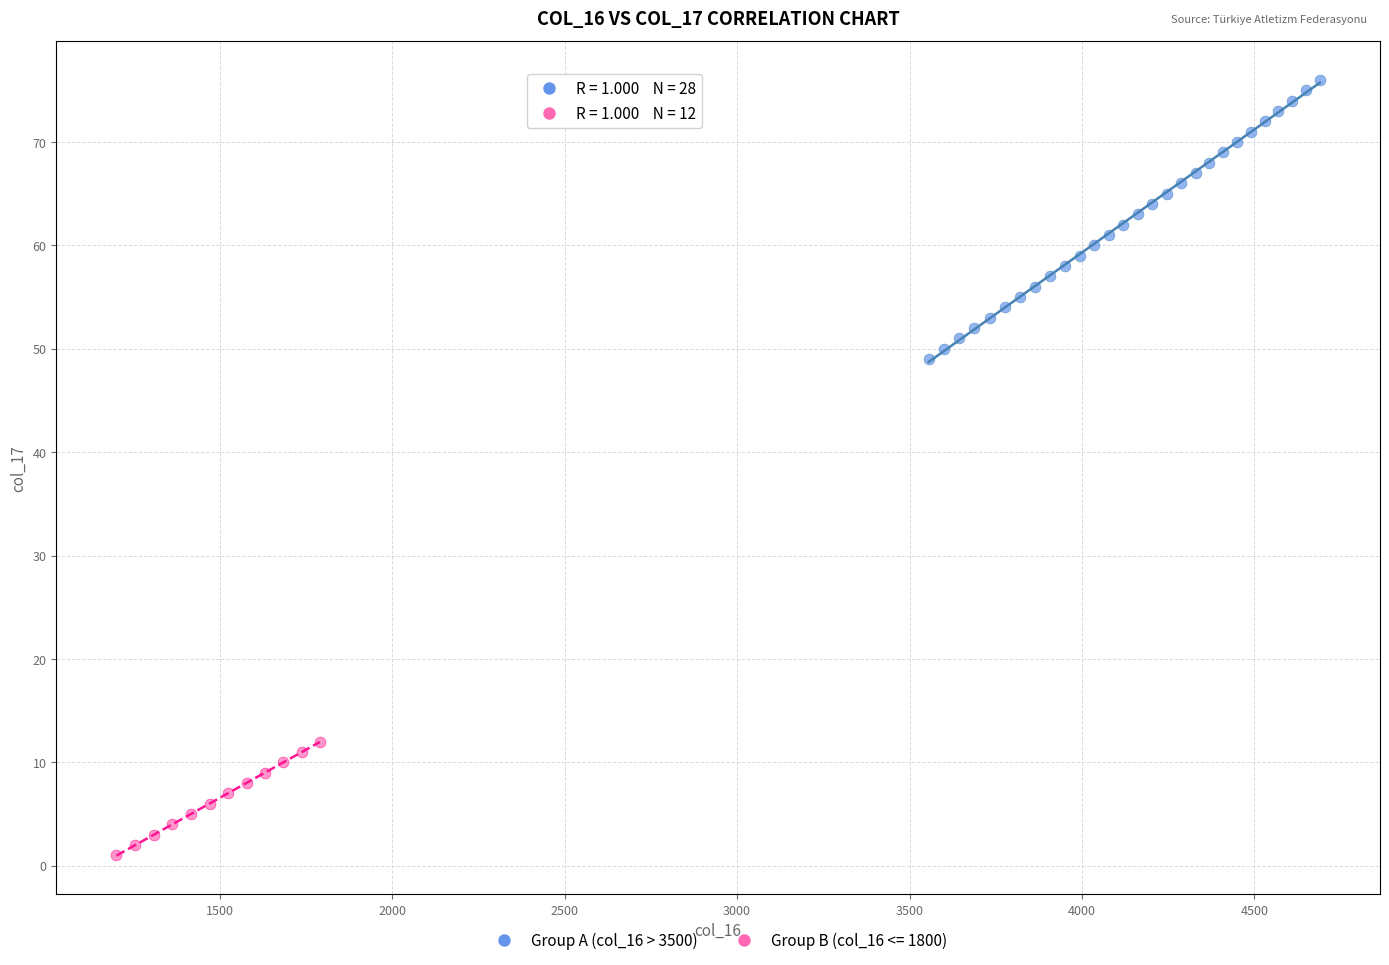

Which series reaches the minimum Y coordinate?

Group B (col_16 <= 1800)